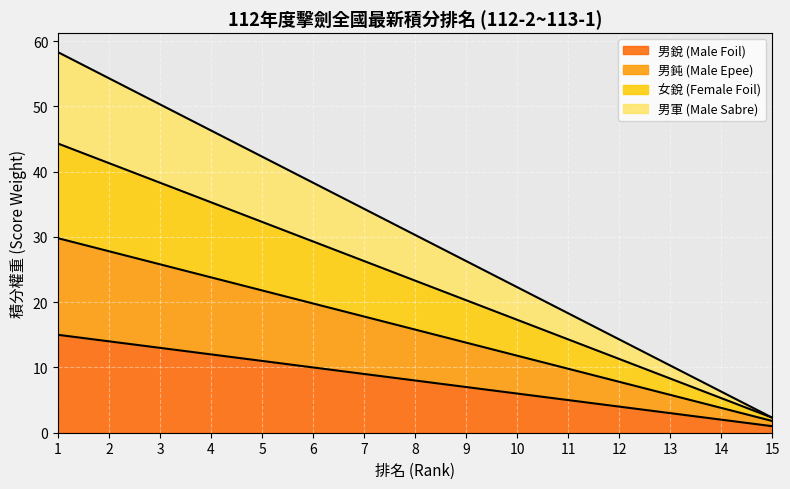

What is the difference between the second highest and minimum values in the 男軍 (Male Sabre) series?

52.0